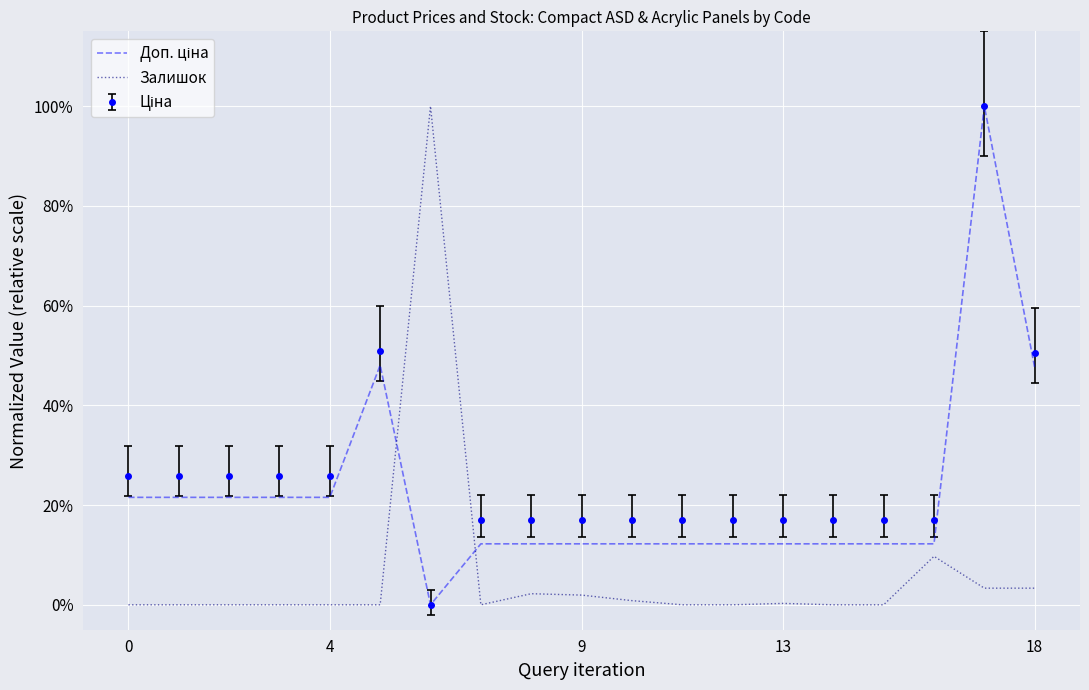

How many times do Доп. ціна and Залишок cross each other?

2